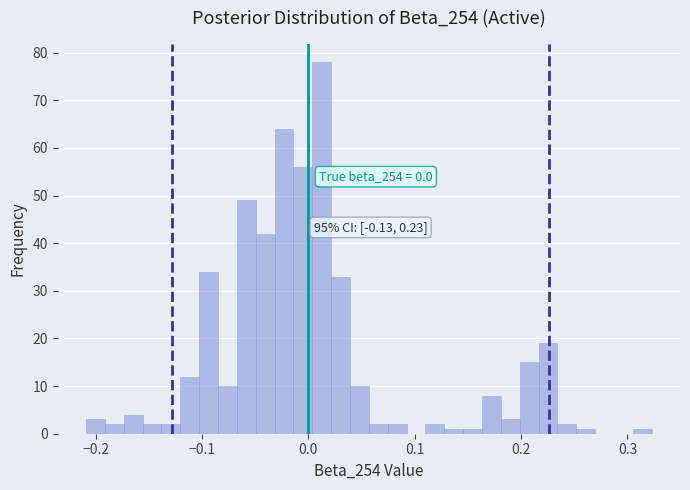

Around what value on the x-axis is the tallest bar? Give the approximate position of its centre, as read against the axis.

0.01